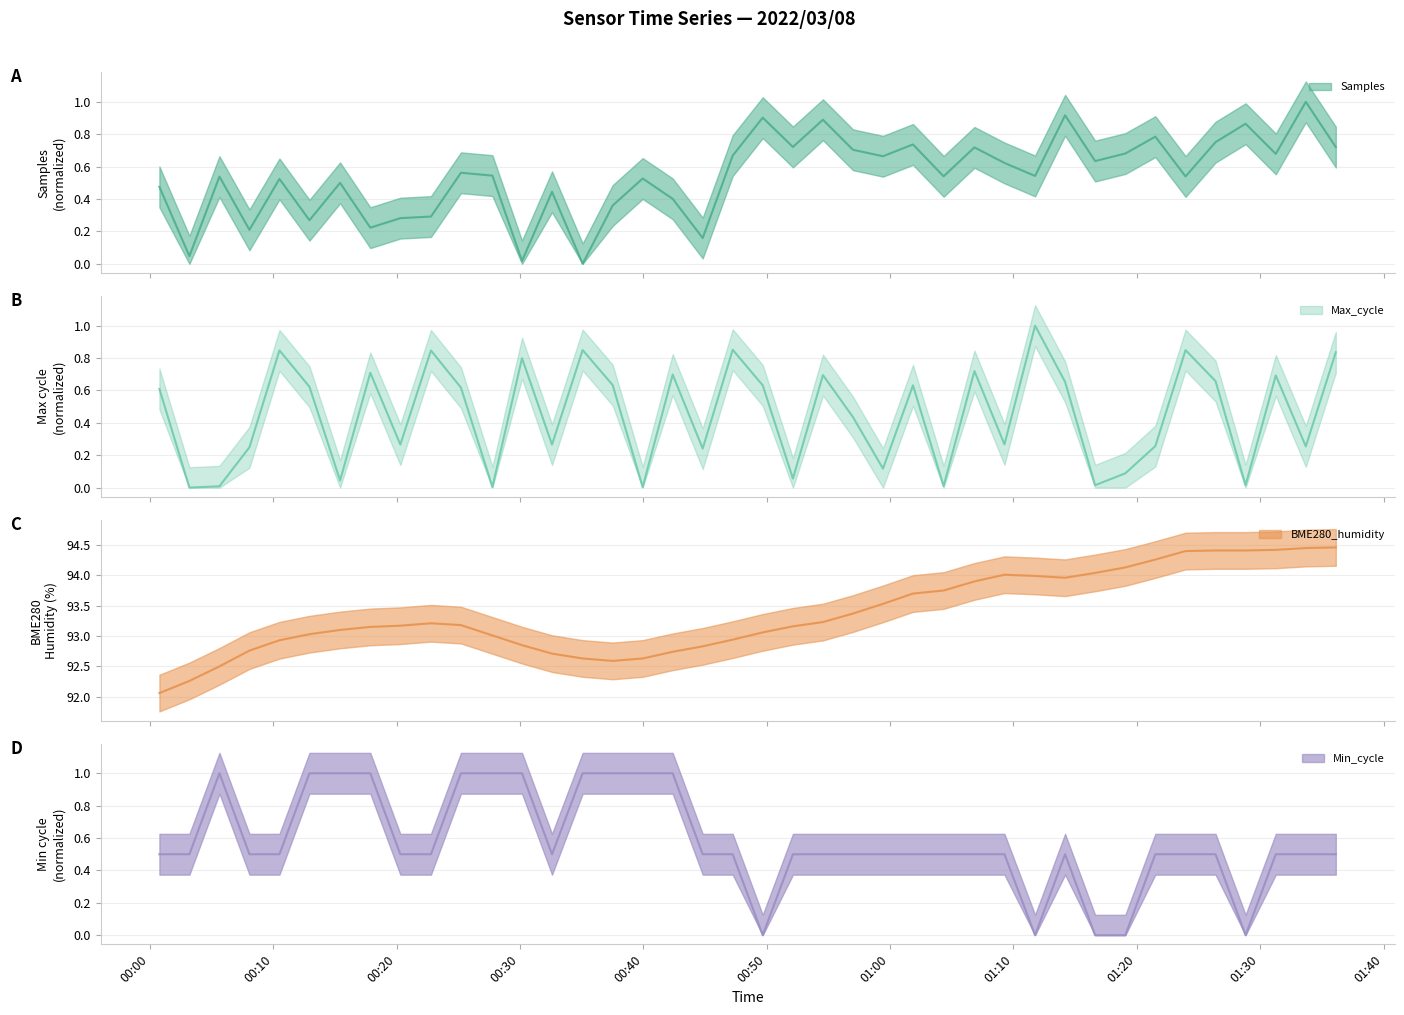

At which category does the chart reach its peak across all series?

2022/03/08 01:36:08